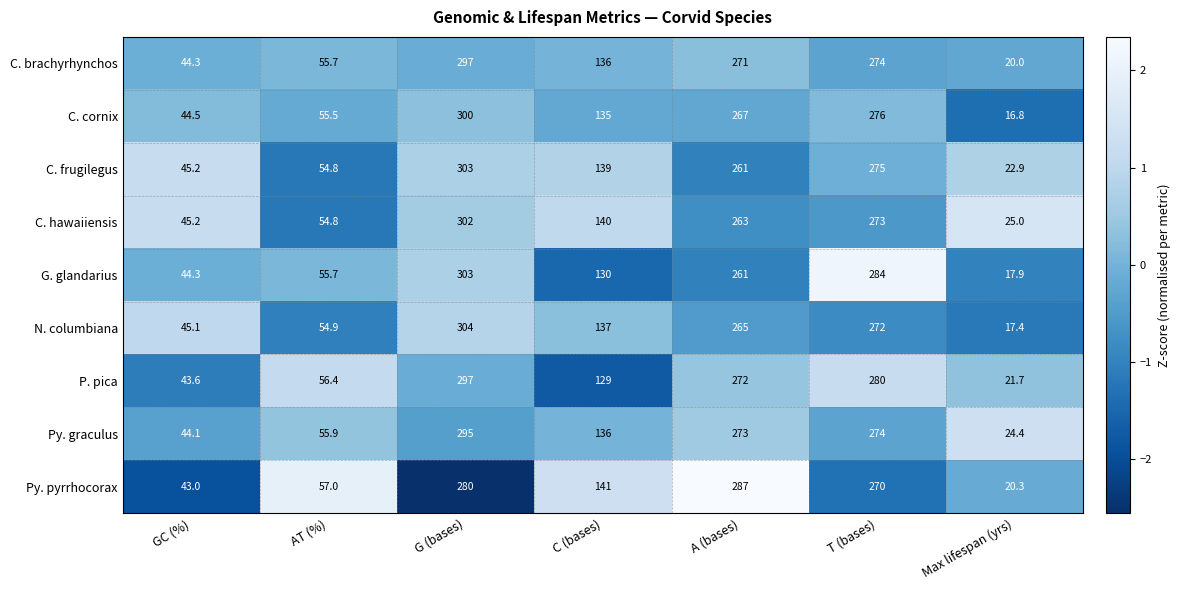

What is the difference between the C. cornix values at Max lifespan (yrs) and AT (%)?

38.7